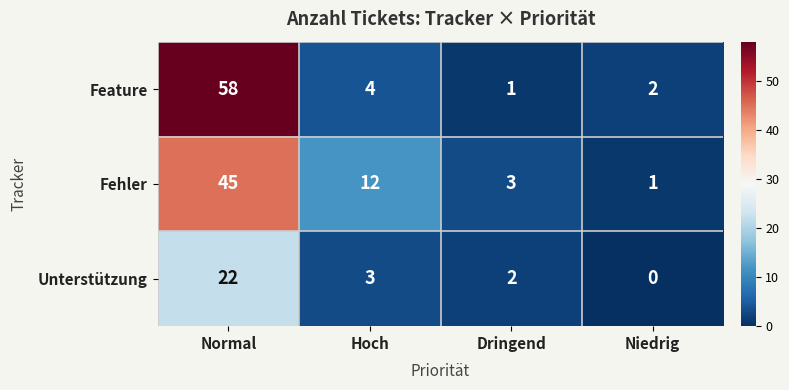

The Feature series shows 58 at Normal. True or false?

True